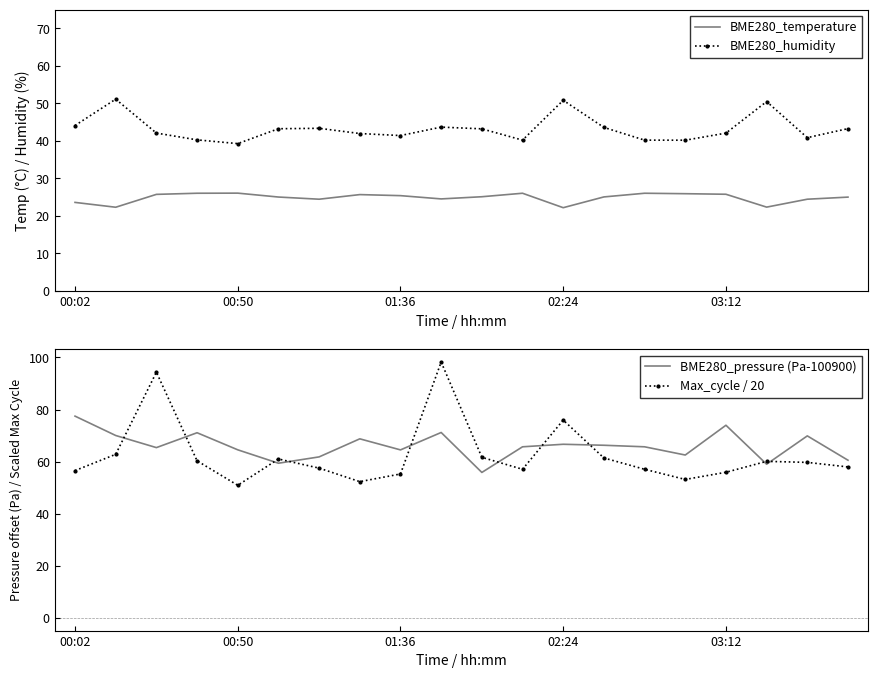

True or false: BME280_temperature and BME280_humidity cross at least once.

False